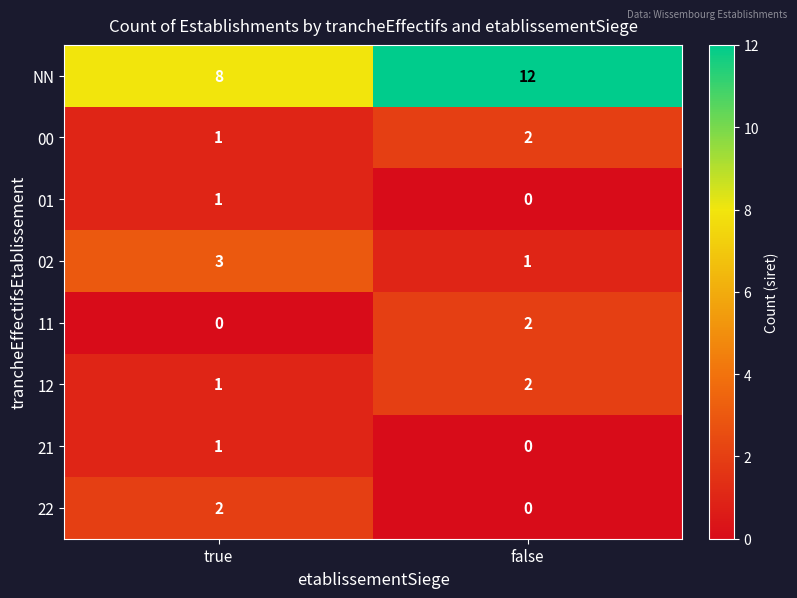

What is the difference between the maximum and minimum values in the NN series?

4